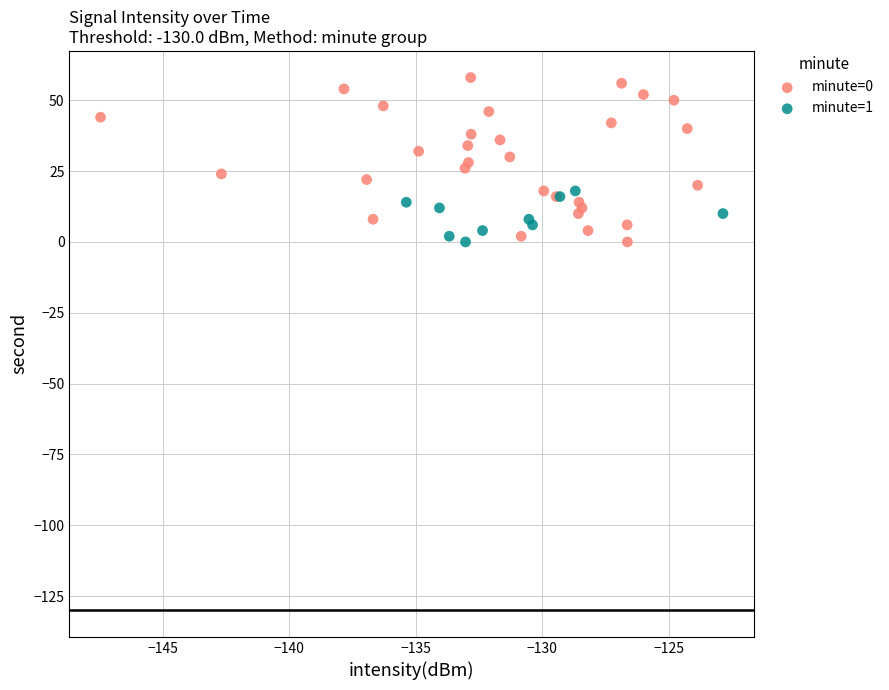

Which series has the widest spread of Y values?

minute=0